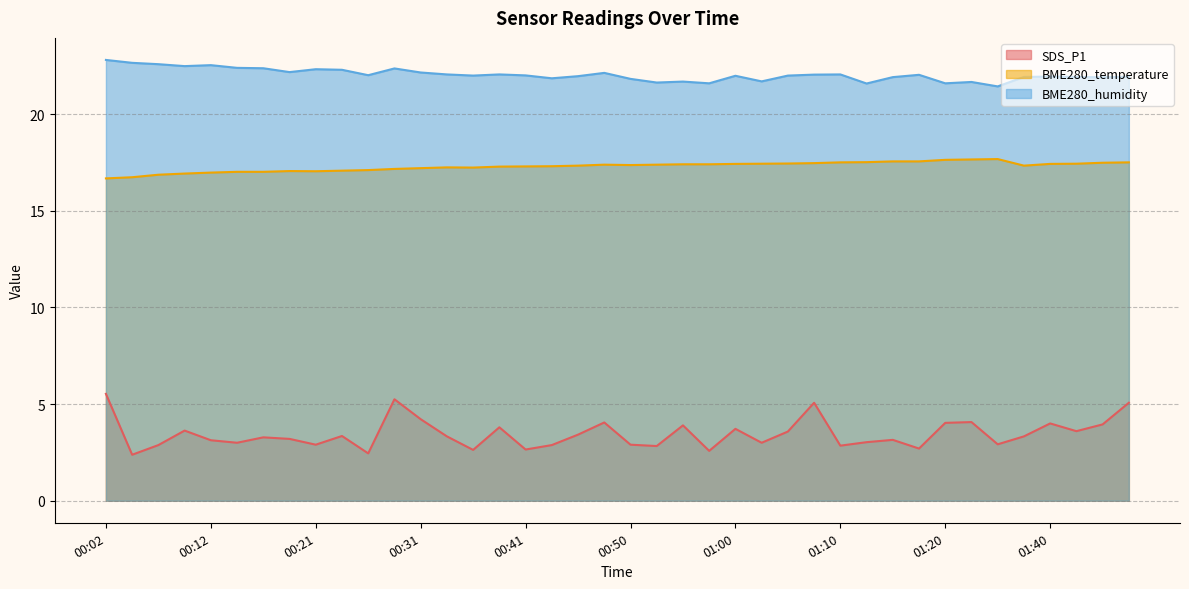

Reading left to right, transcribe all the data shown in this chart.

SDS_P1: 5.5	2.4	2.9	3.6	3.1	3.0	3.3	3.2	2.9	3.4	2.5	5.2	4.2	3.3	2.6	3.8	2.6	2.9	3.4	4.0	2.9	2.8	3.9	2.6	3.7	3.0	3.6	5.1	2.9	3.0	3.1	2.7	4.0	4.1	2.9	3.3	4.0	3.6	4.0	5.1
BME280_temperature: 16.7	16.7	16.9	16.9	17.0	17.0	17.0	17.1	17.1	17.1	17.1	17.2	17.2	17.2	17.2	17.3	17.3	17.3	17.3	17.4	17.4	17.4	17.4	17.4	17.4	17.4	17.4	17.5	17.5	17.5	17.6	17.6	17.6	17.7	17.7	17.3	17.4	17.4	17.5	17.5
BME280_humidity: 22.8	22.7	22.6	22.5	22.5	22.4	22.4	22.2	22.3	22.3	22.0	22.4	22.2	22.1	22.0	22.1	22.0	21.9	22.0	22.1	21.8	21.6	21.7	21.6	22.0	21.7	22.0	22.1	22.1	21.6	21.9	22.0	21.6	21.7	21.4	21.9	21.9	21.9	21.9	21.9